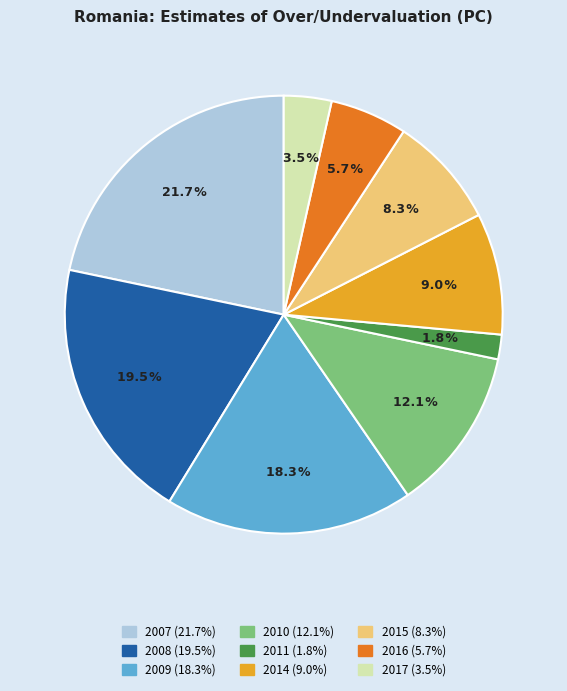

The 2008 slice represents 32% of the pie. True or false?

False